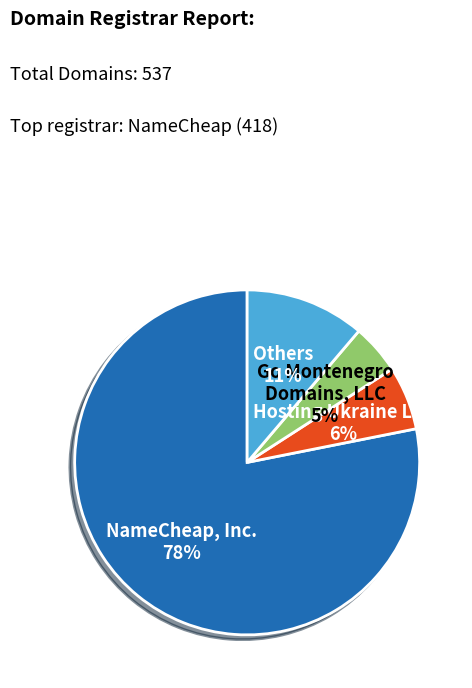

Is there a majority slice in this chart?

Yes